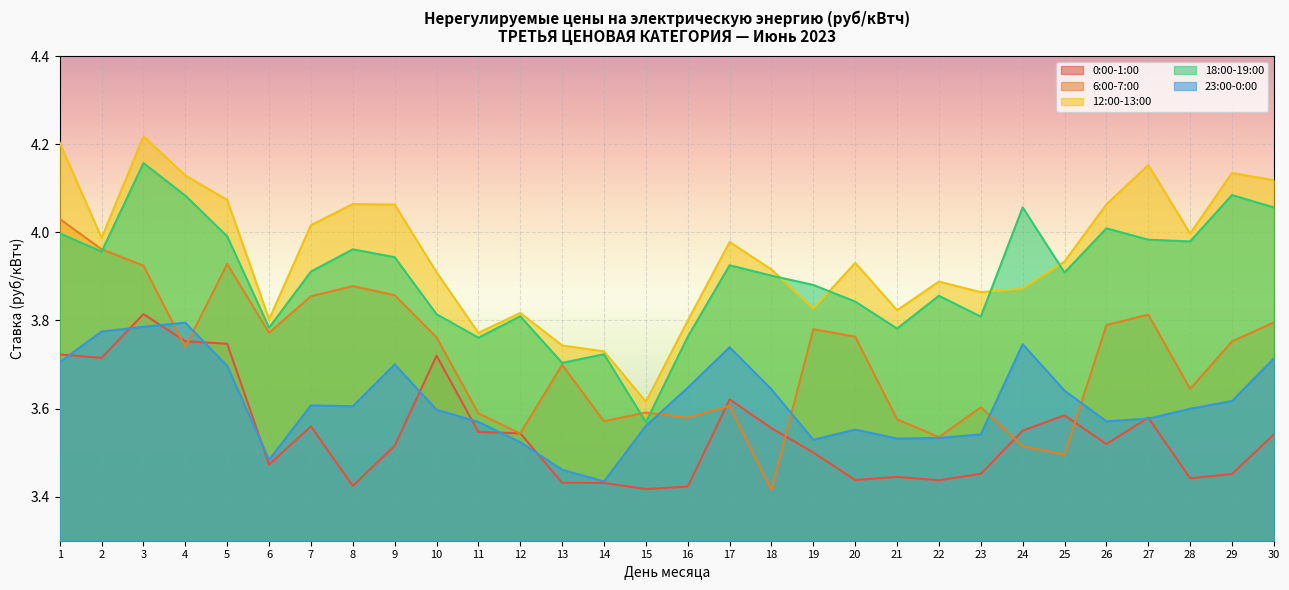

At which label does 23:00-0:00 reach its peak?

4